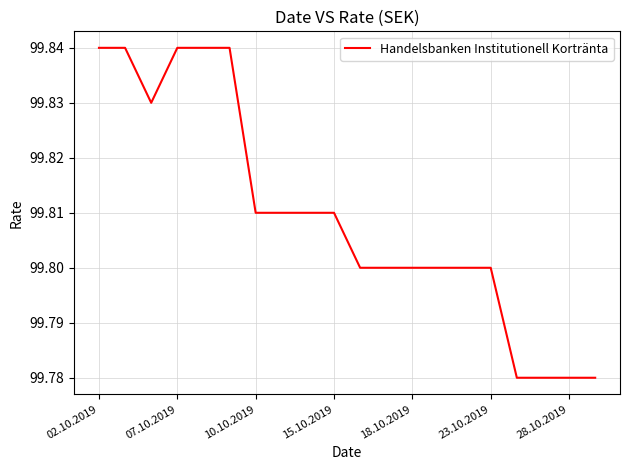

Reading right to left, extract all data points from this chart.

99.8	99.8	99.8	99.8	99.8	99.8	99.8	99.8	99.8	99.8	99.8	99.8	99.8	99.8	99.8	99.8	99.8	99.8	99.8	99.8